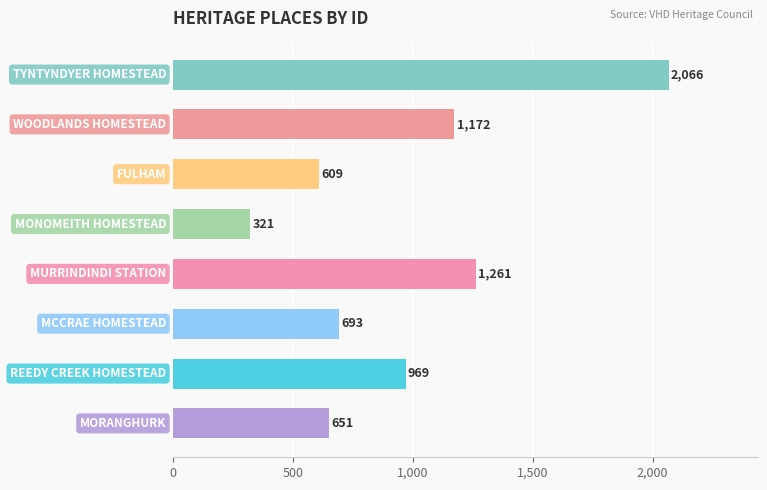

How many bars are there in total?

8